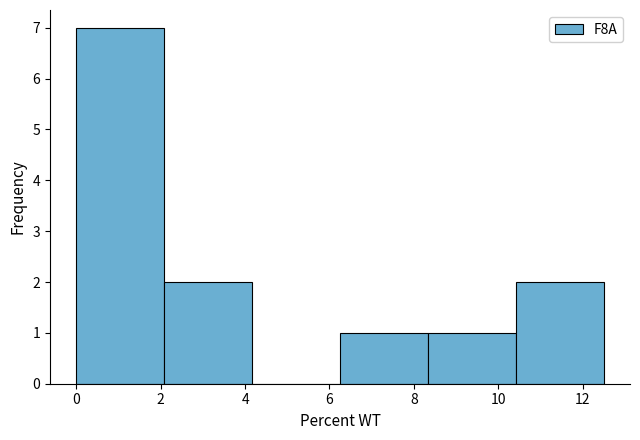

Reading left to right, list every bar in this chart as the range it spans on the x-axis followed by its height. Neither the bar edges nor the heights are printed on the chart, so give them approximately, as read against the axes.

0.0 to 2.0: 7
2.0 to 4.2: 2
4.2 to 6.2: 0
6.2 to 8.4: 1
8.4 to 10.4: 1
10.4 to 12.6: 2